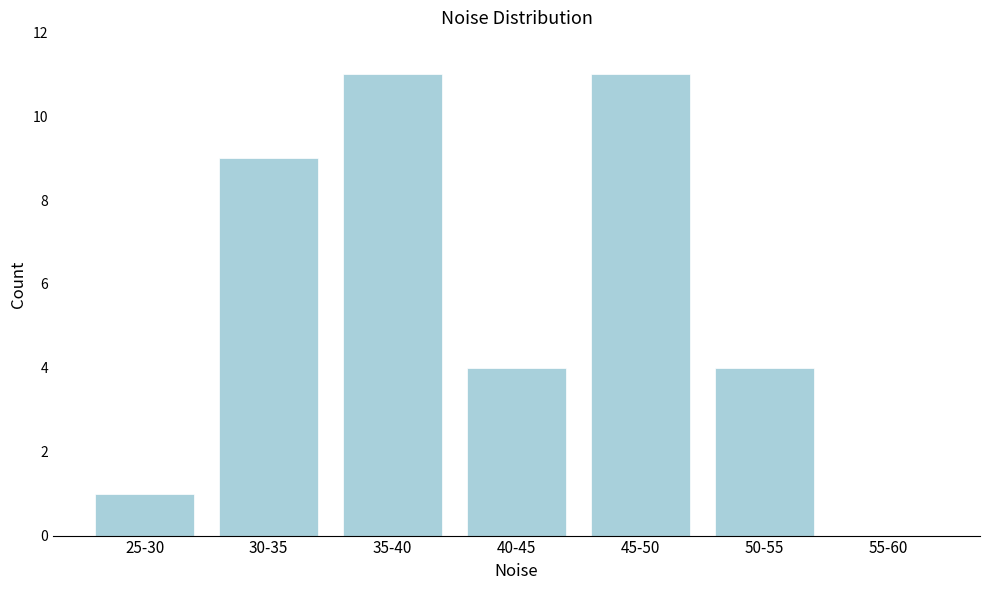

Reading left to right, what are all the values shown in this chart?

25-30=1	30-35=9	35-40=11	40-45=4	45-50=11	50-55=4	55-60=0